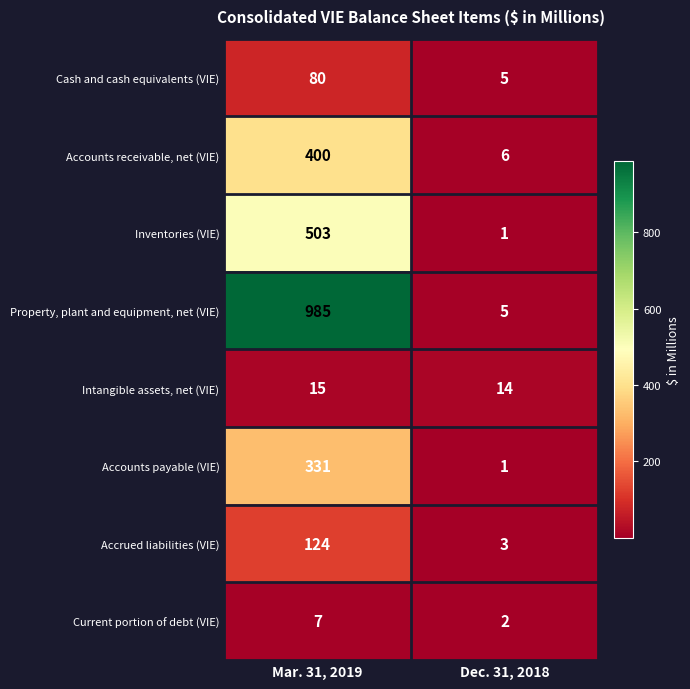

At which category does the chart reach its peak across all series?

Mar. 31, 2019